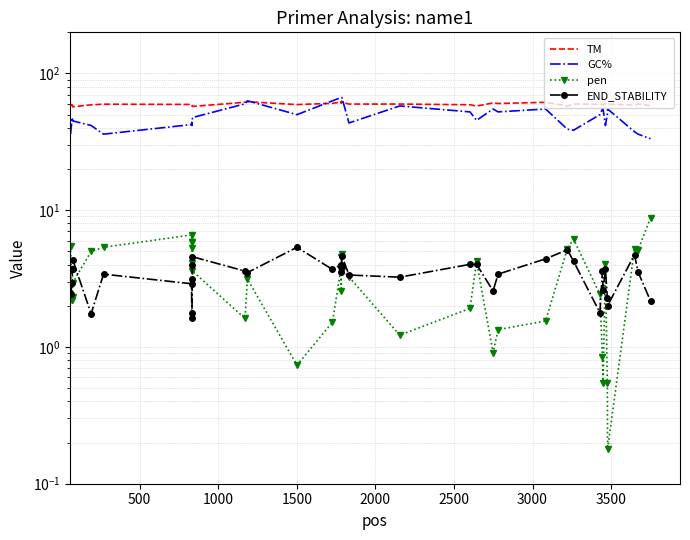

Rank the series by their maximum value, from highest to lowest.

GC%, TM, pen, END_STABILITY